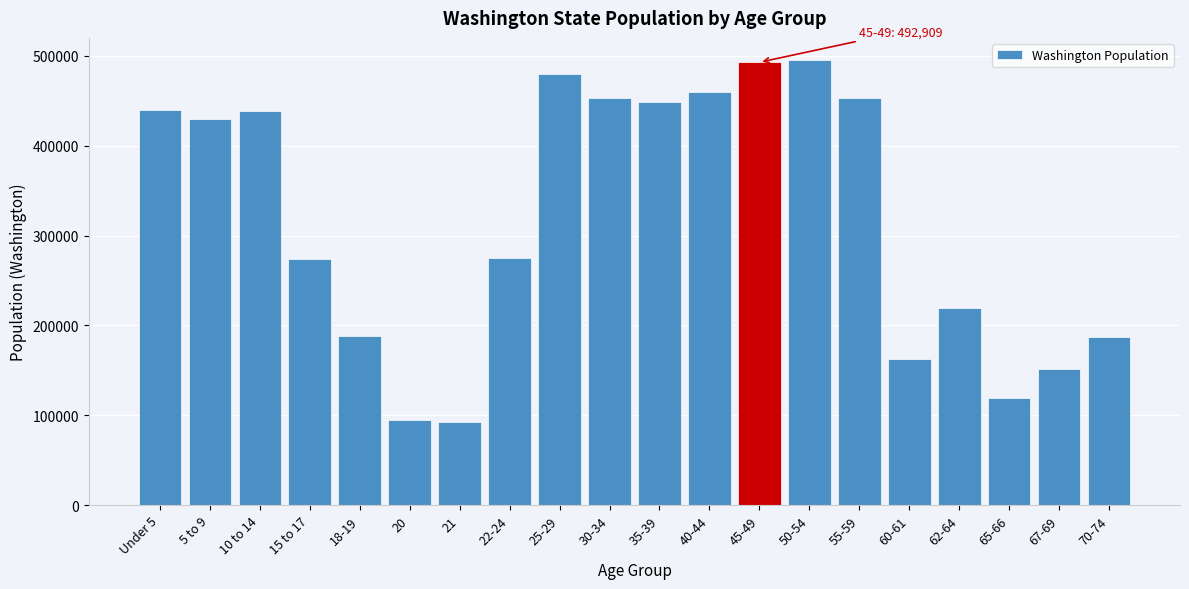

What is the average value?

317704